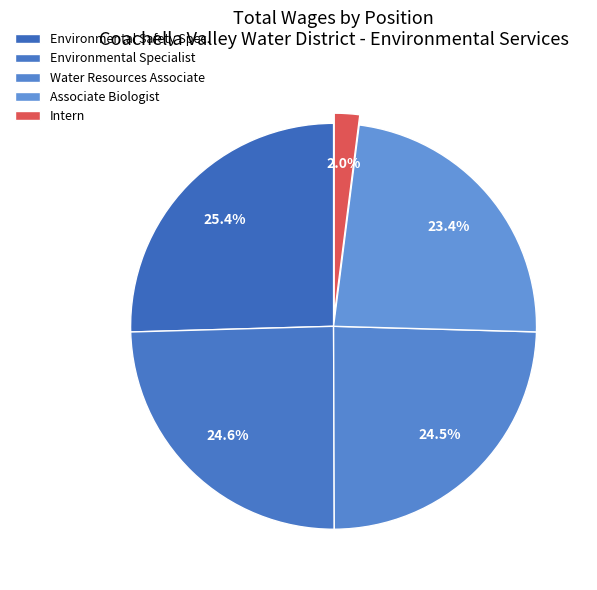

Which has a higher value, Intern or Environmental Safety Spec.?

Environmental Safety Spec.